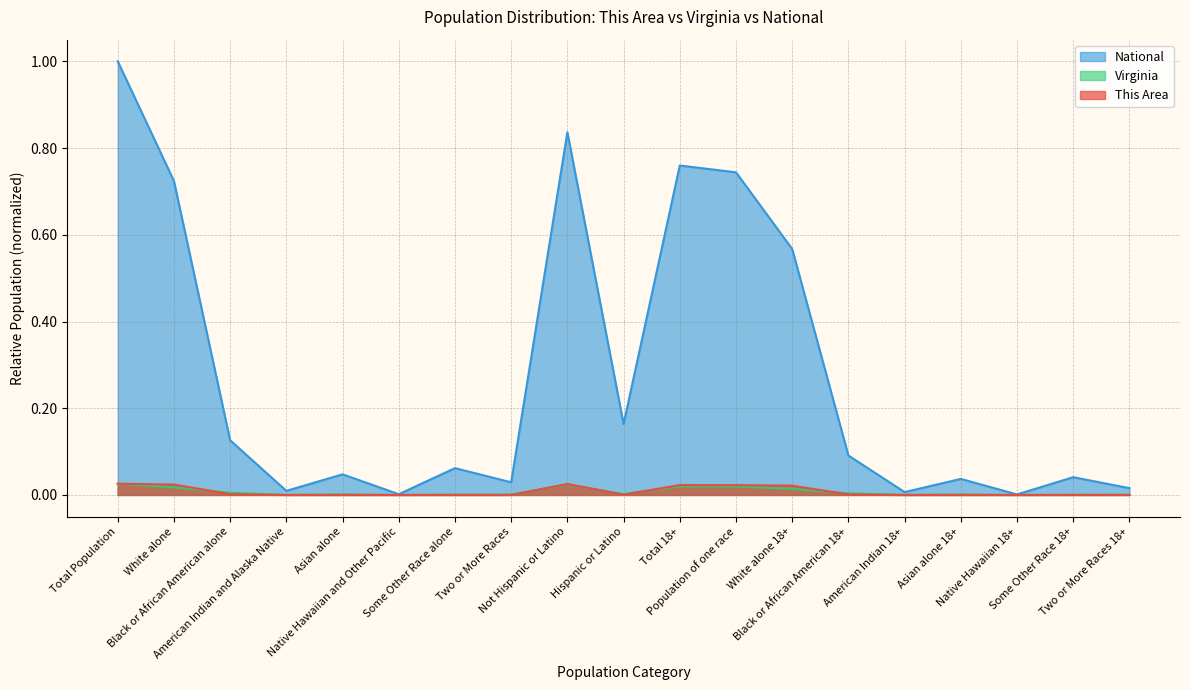

Which series has the largest range (max minus min)?

National